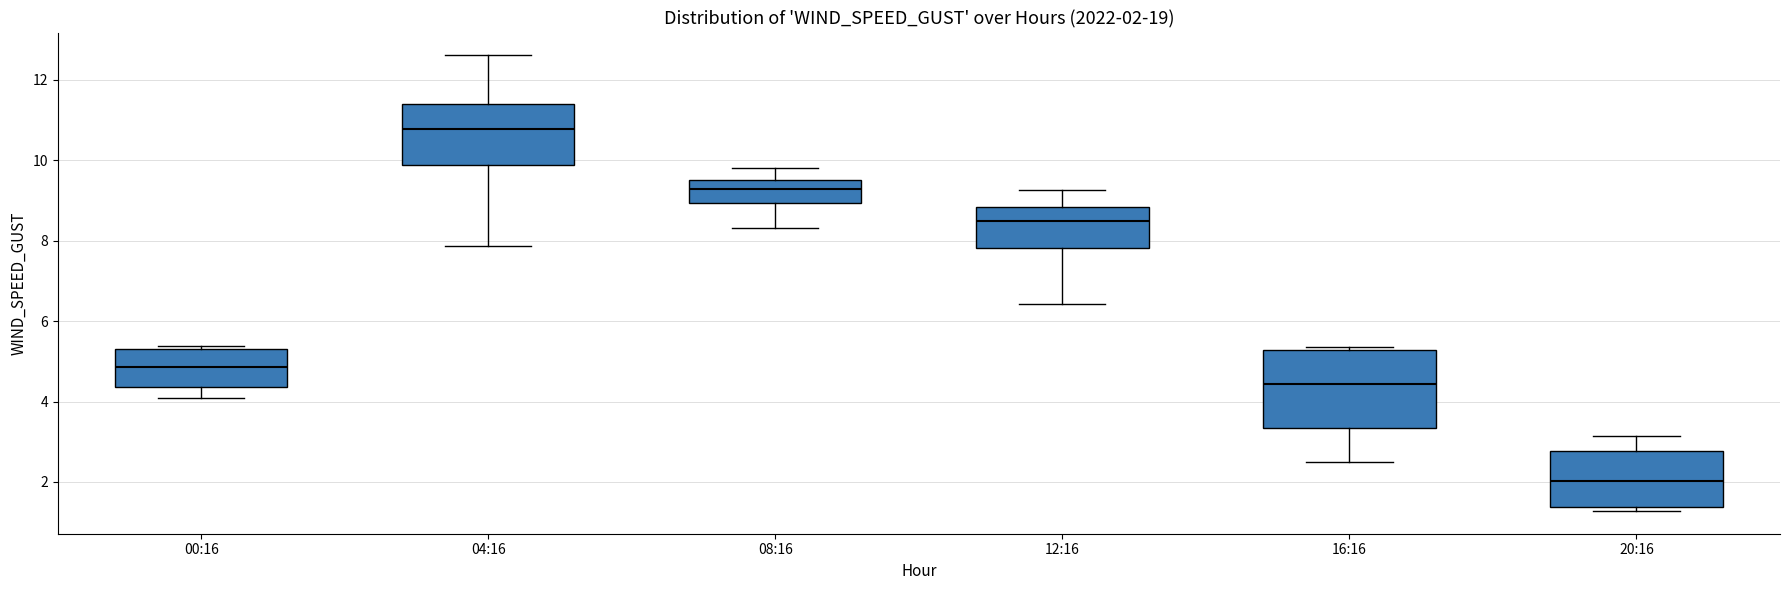

Comparing the boxes themselves (not the whiskers), which one is the tallest?

16:16